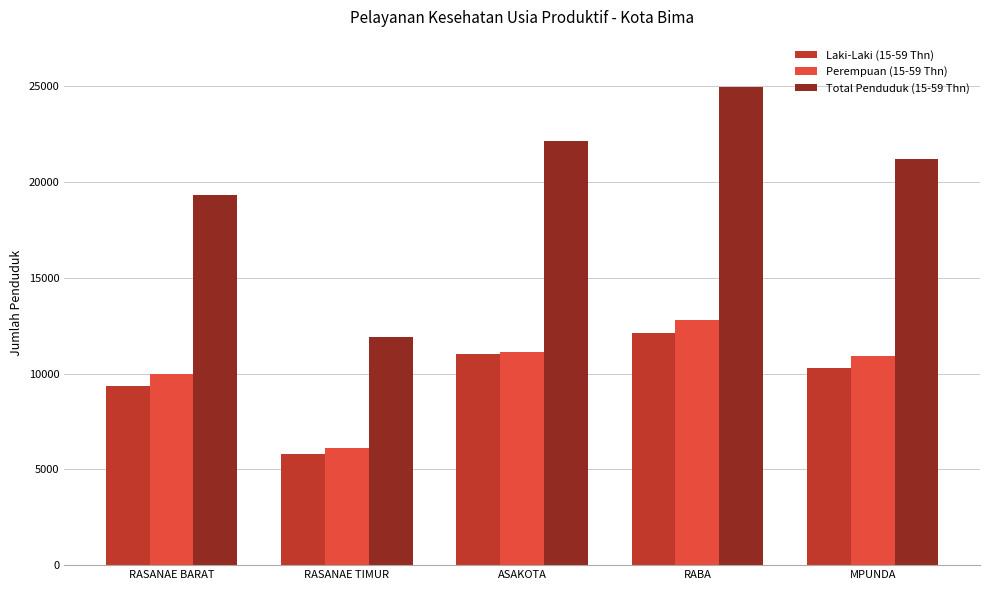

What is the difference between the highest and lowest values at RASANAE BARAT?

9968